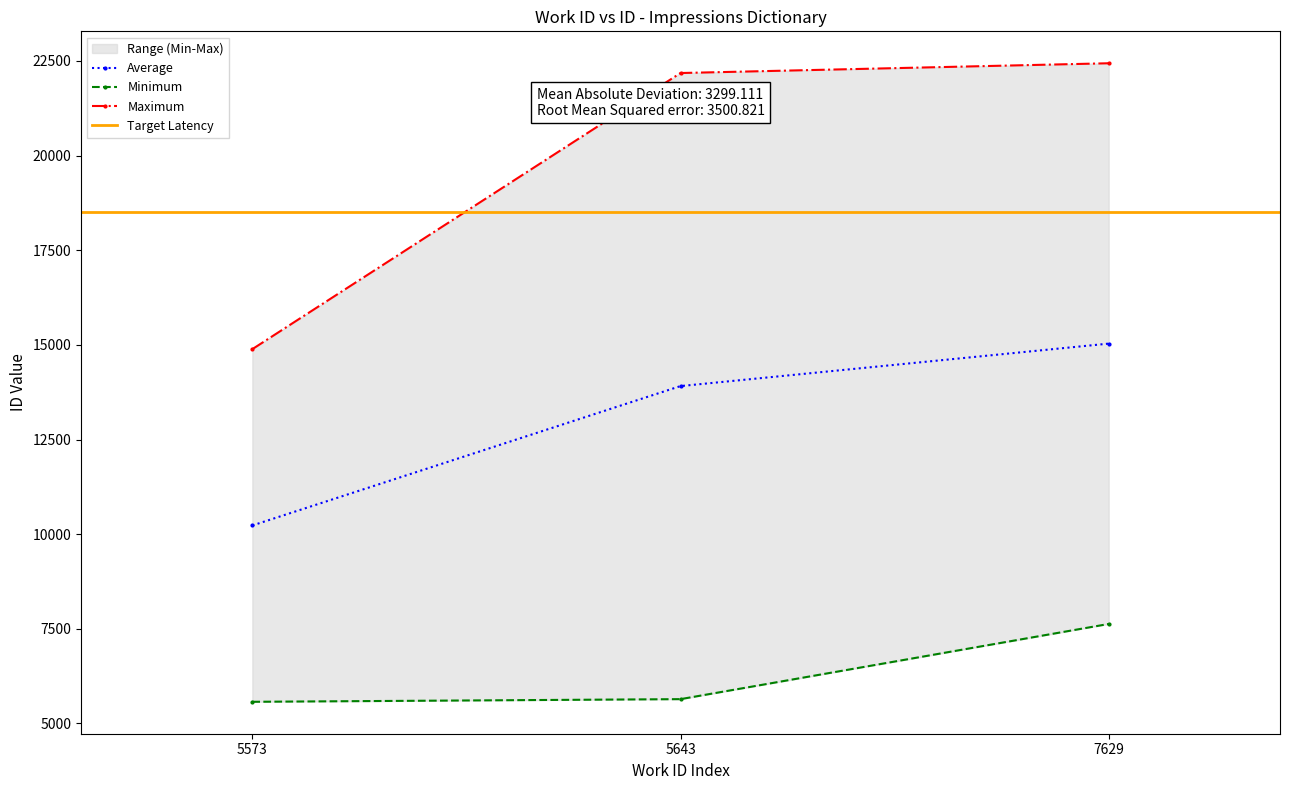

What is the maximum value for Average?

15034.5